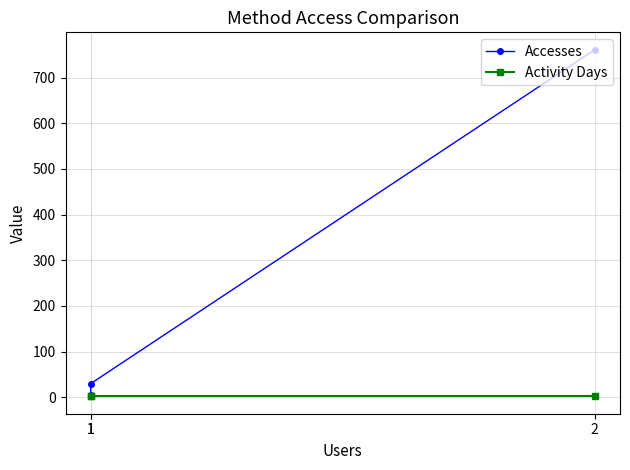

Rank the series by their average value, from highest to lowest.

Accesses, Activity Days